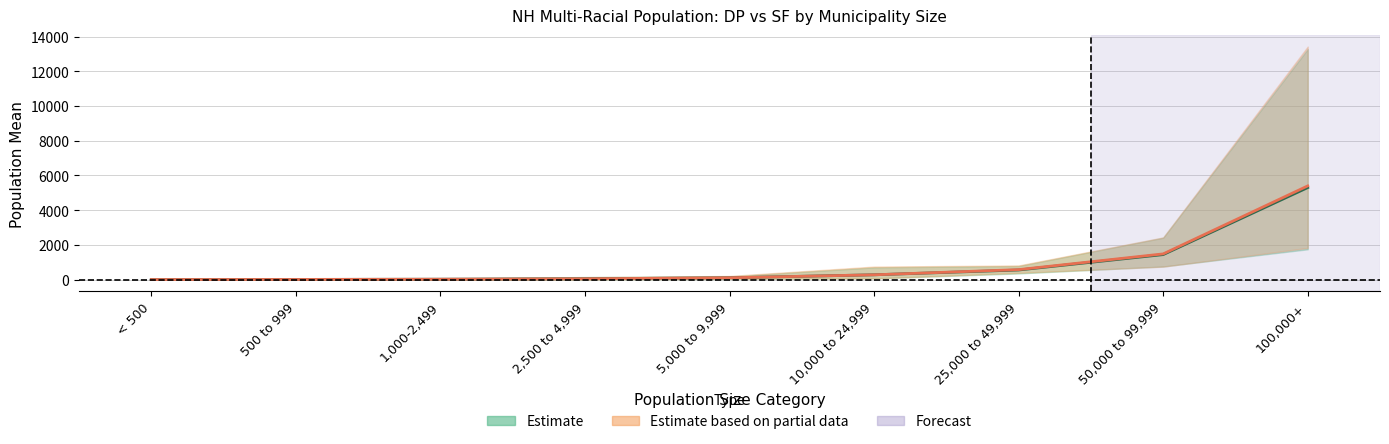

How many values in the Estimate mean (DP) series exceed 106?

4